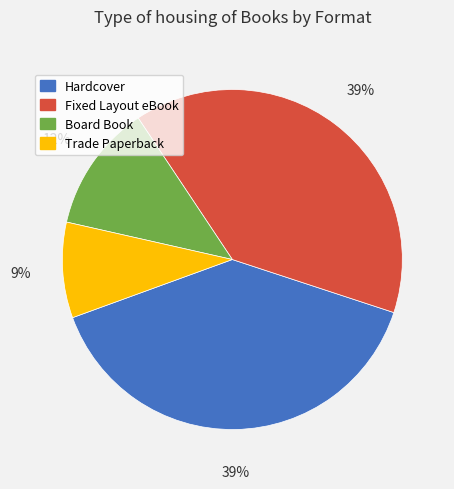

To the nearest percent, what percentage of the pie is Trade Paperback?

9%